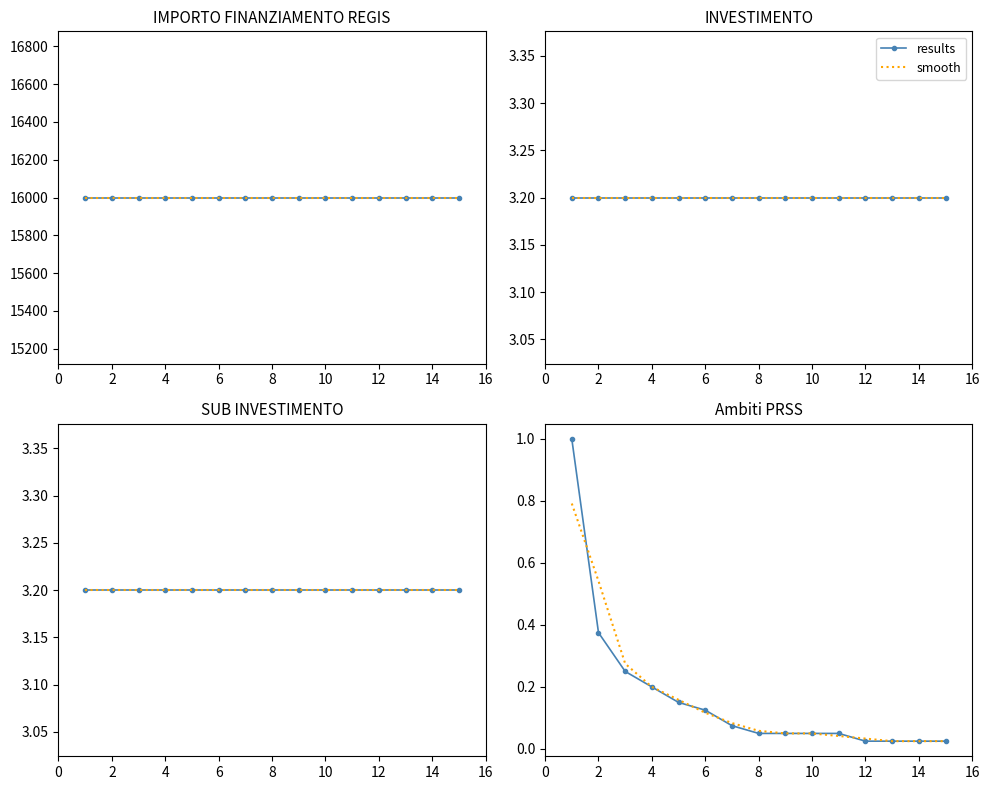

What is the total value across all series at 16?

0.1